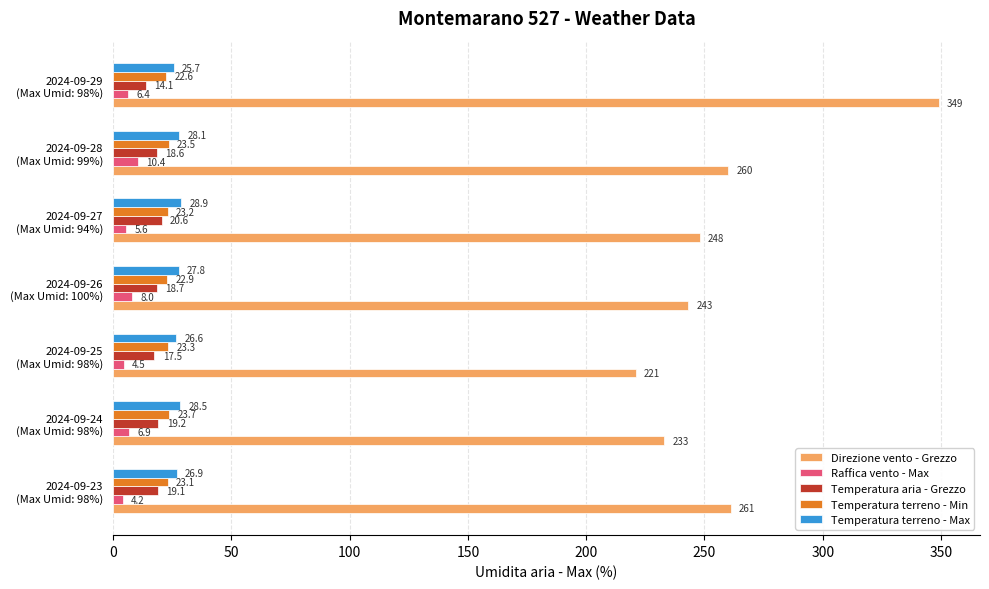

What is the highest value of the Temperatura terreno - Max series?

28.9